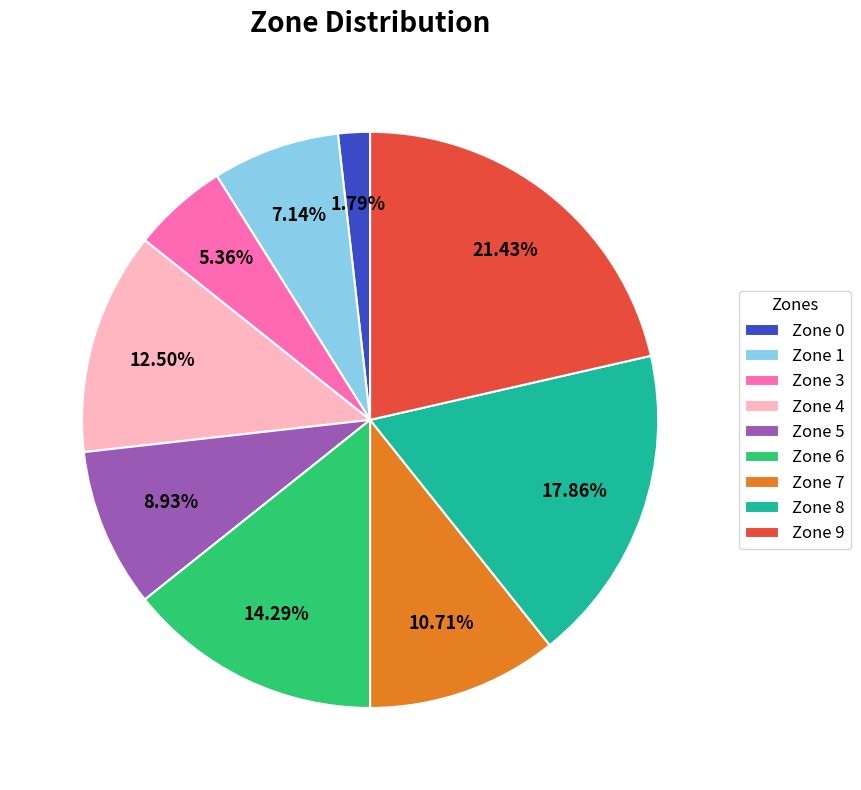

Count the number of slices in the pie.

9